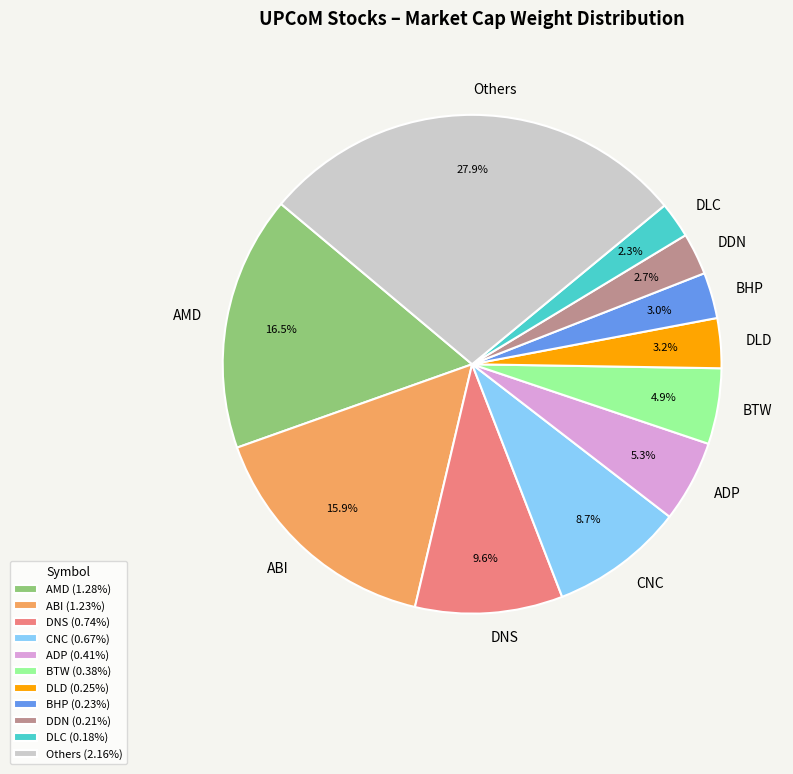

Which has a higher value, BHP or DLC?

BHP